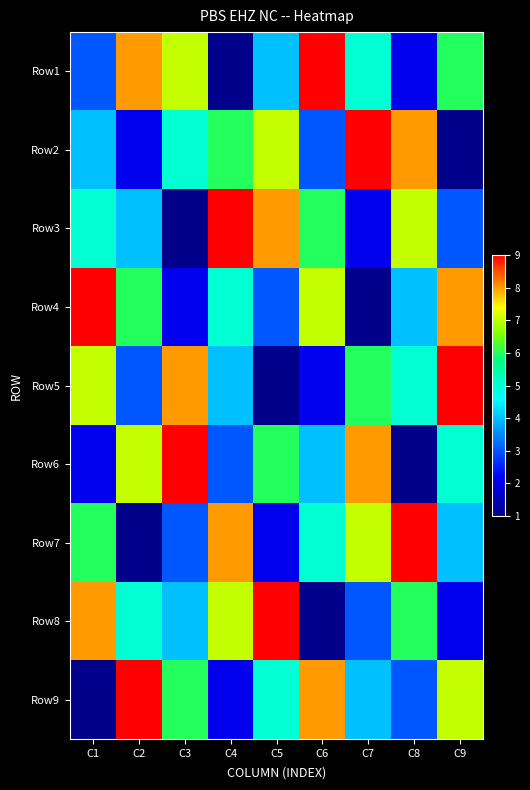

Count the number of data series in this chart.

9